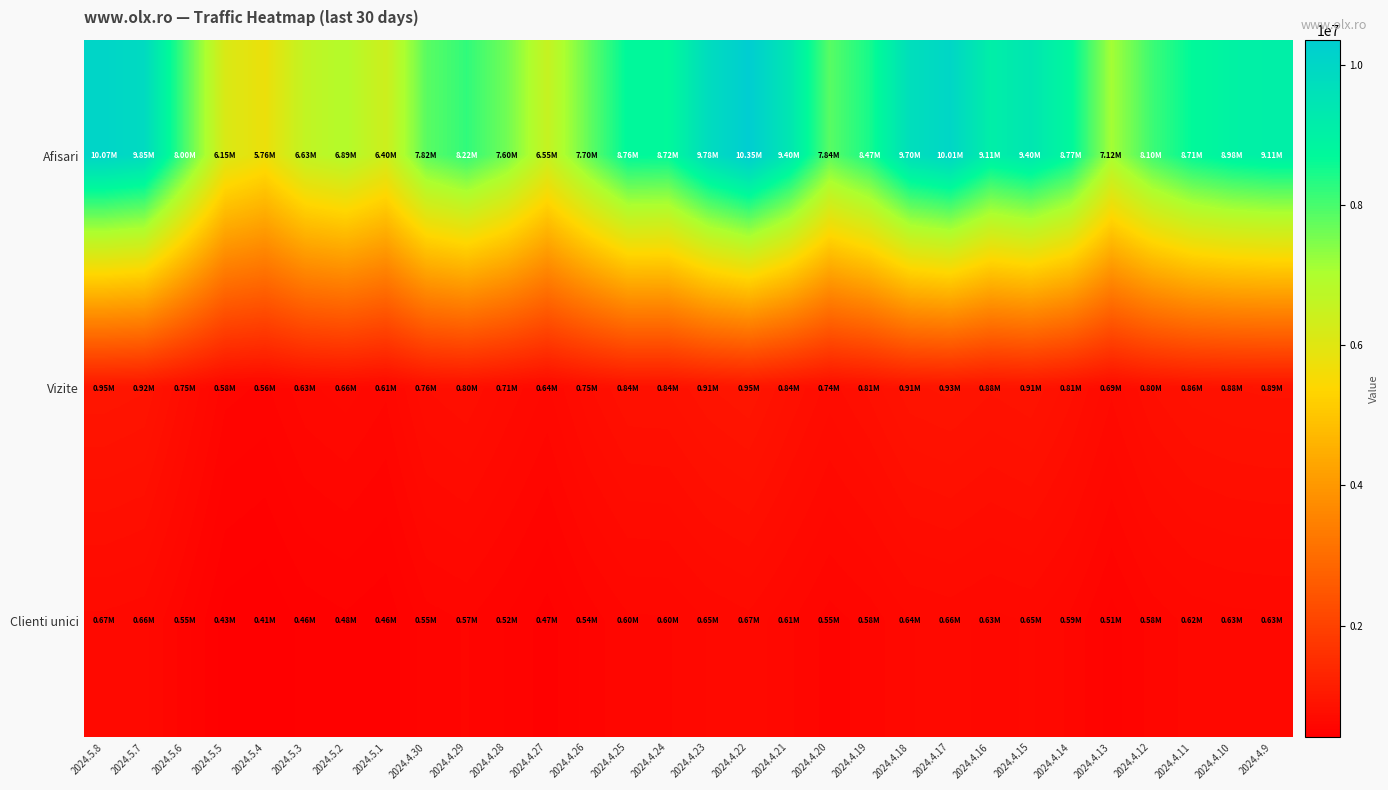

At which category is the sum across all series the highest?

2024.4.22